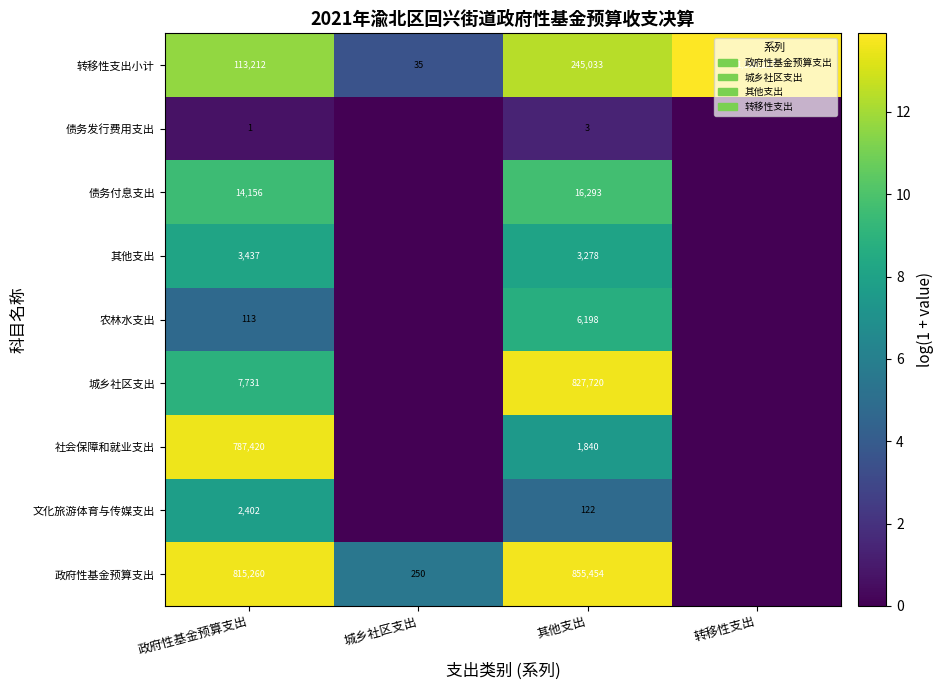

The 其他支出 series shows 1782 at 其他支出. True or false?

False